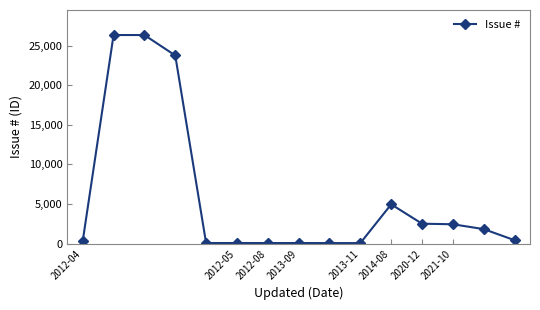

What is the difference between the second highest and minimum values?

26287